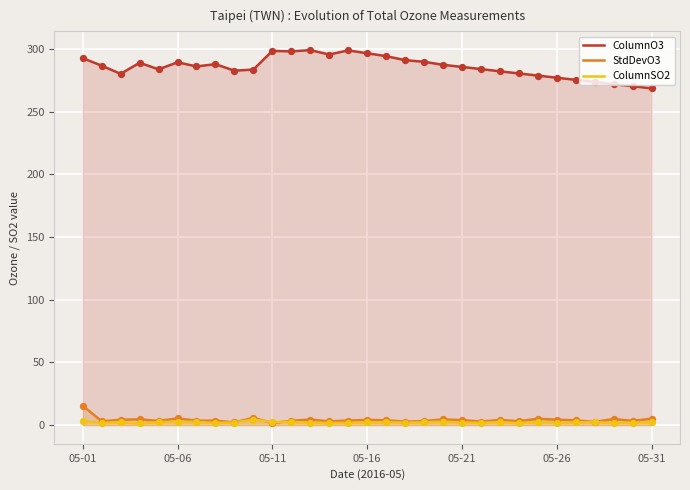

Which series has the largest total across all categories?

ColumnO3